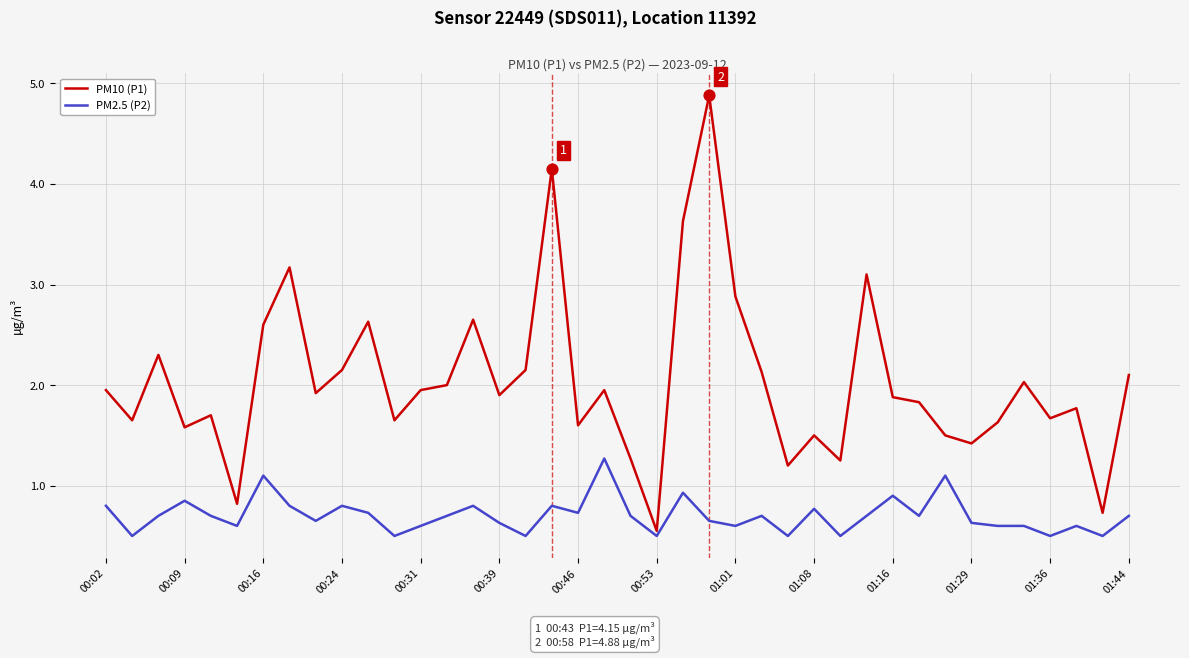

What is the greatest value displayed?

4.9